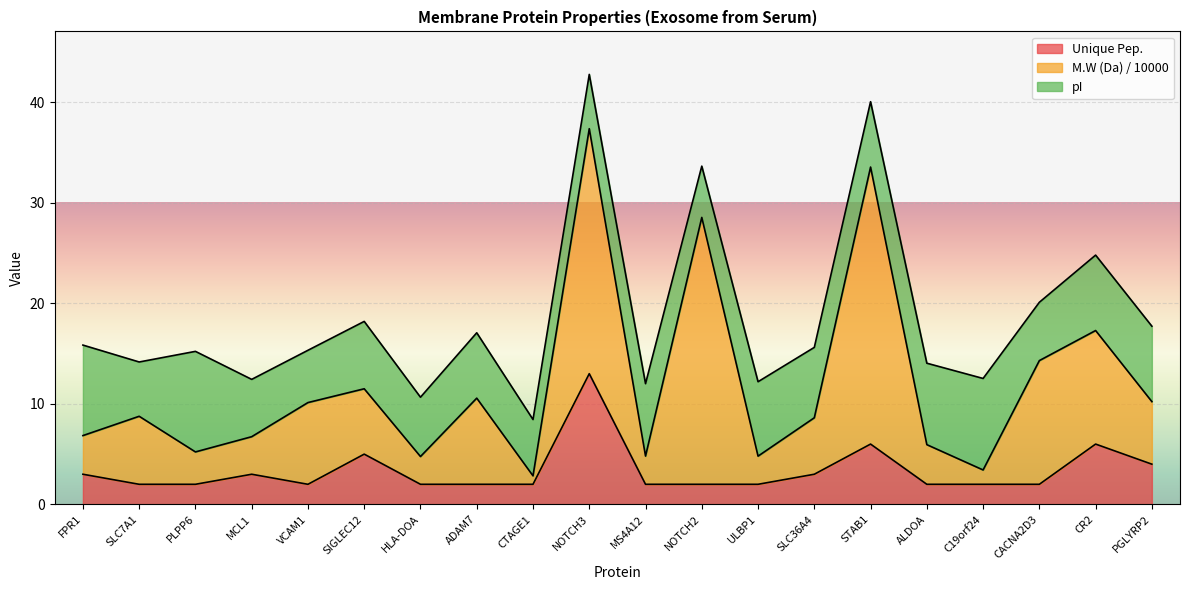

The M.W (Da) / 10000 series shows 1.2 at ULBP1. True or false?

False